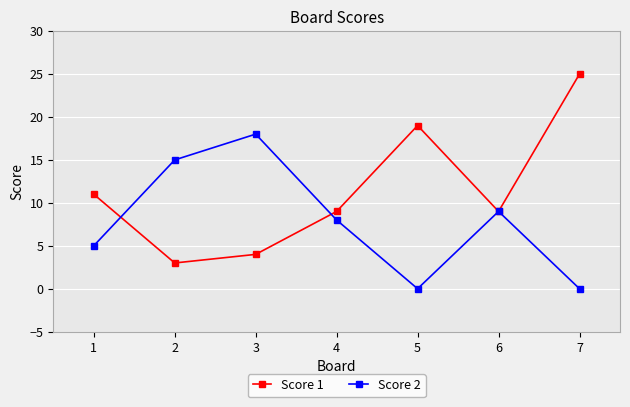

What are all the series names shown in the legend?

Score 1, Score 2